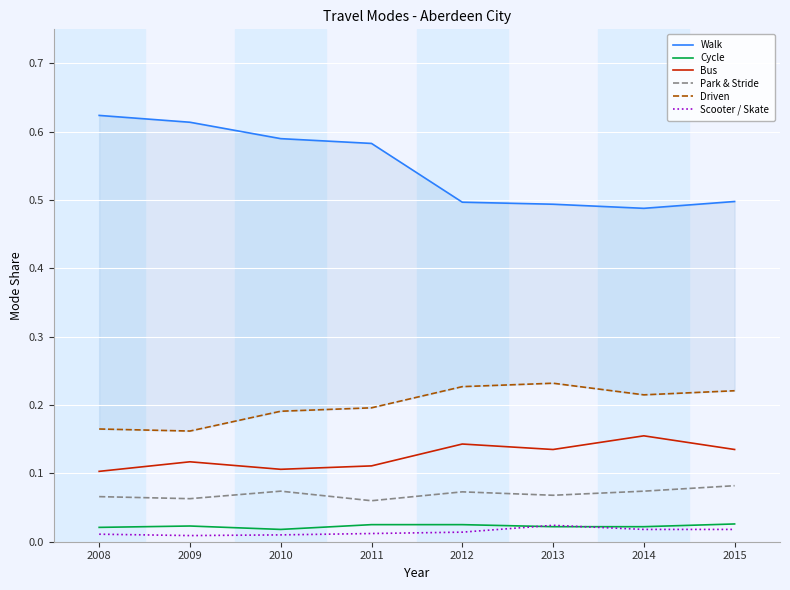

How many lines are shown in the chart?

6